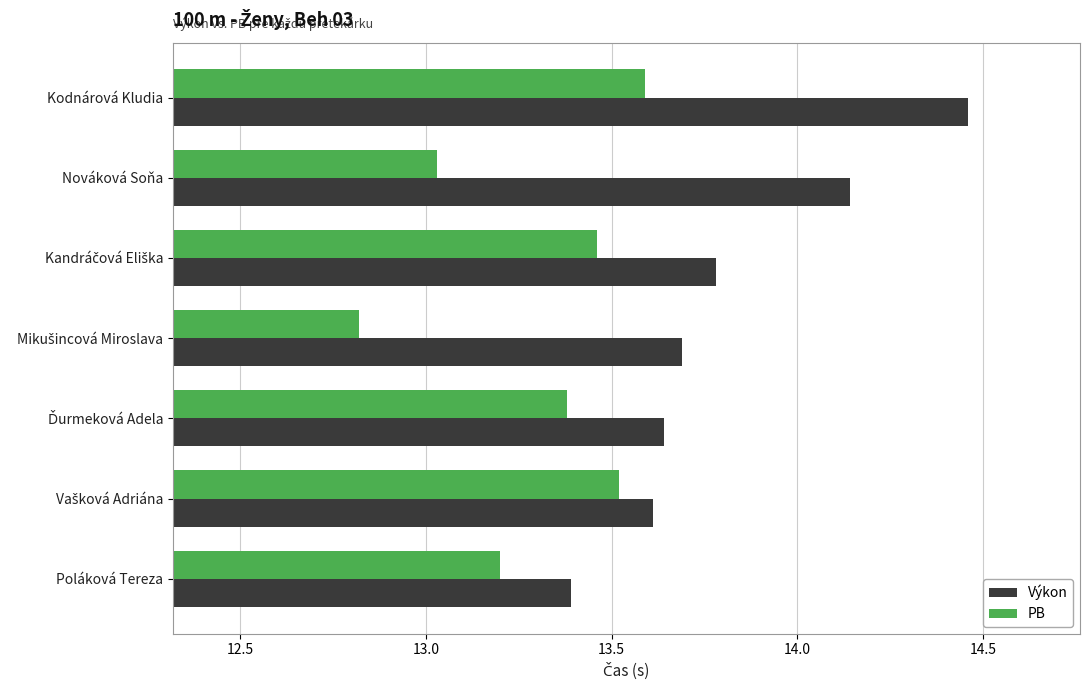

What is the difference between the maximum and minimum values in the PB series?

0.8